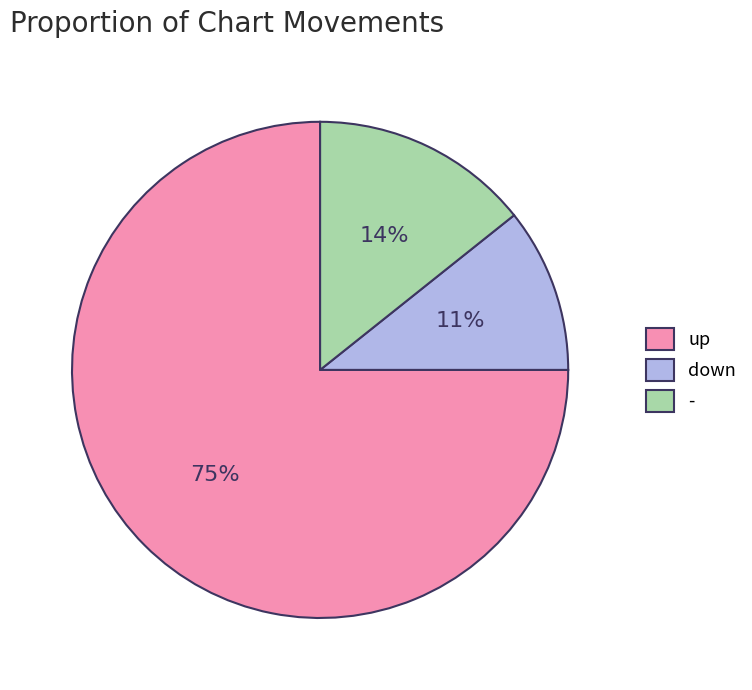

Which category has the smallest portion of the pie?

down